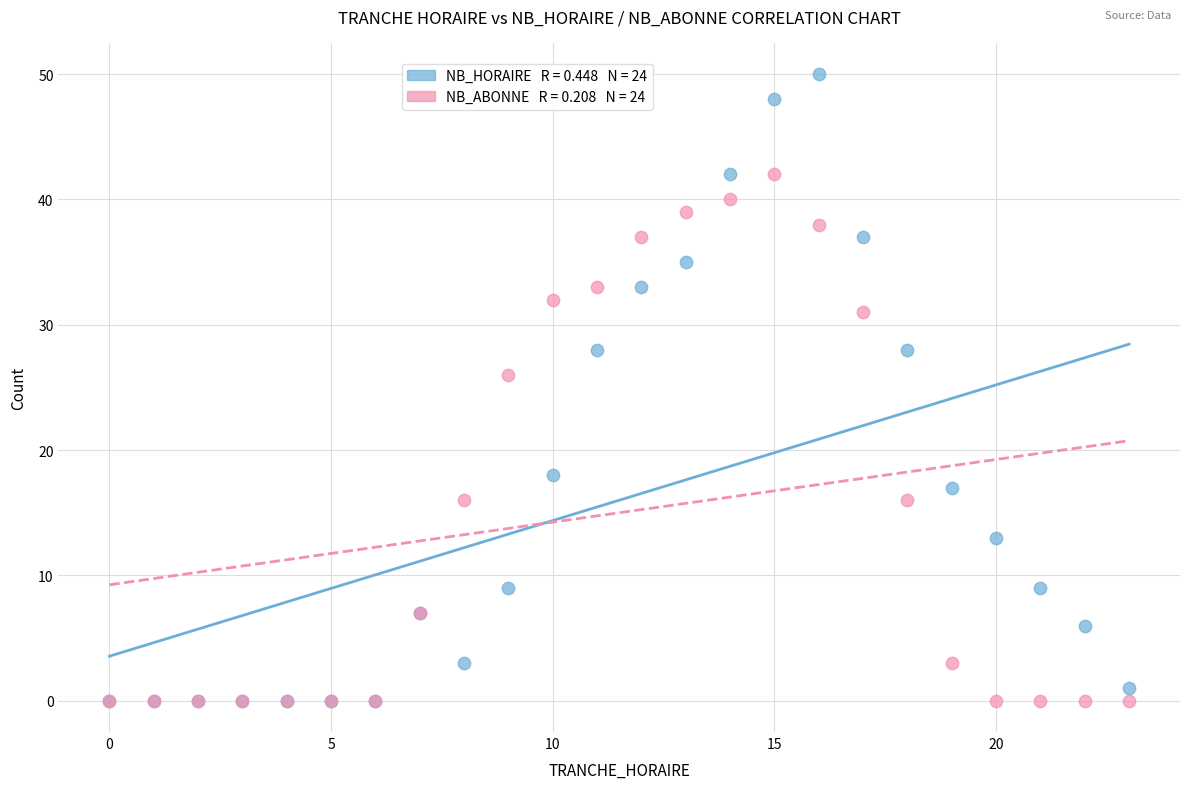

Across all series, what Y value is closest to 25?

26